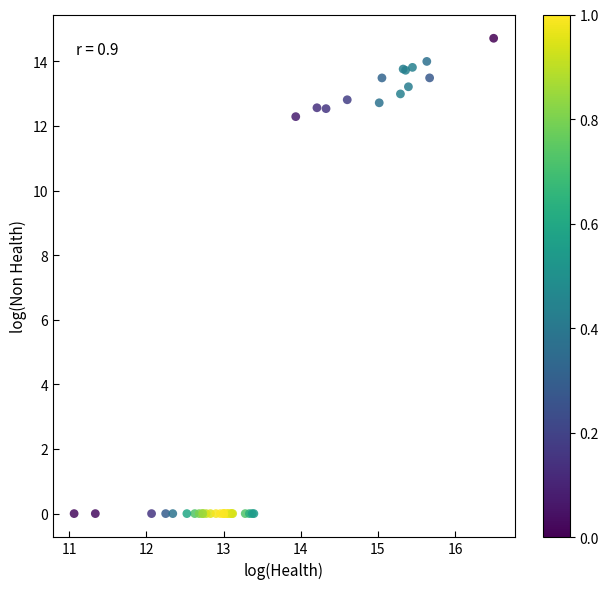

What Y value in the scatter plot is closest to 7?

12.3